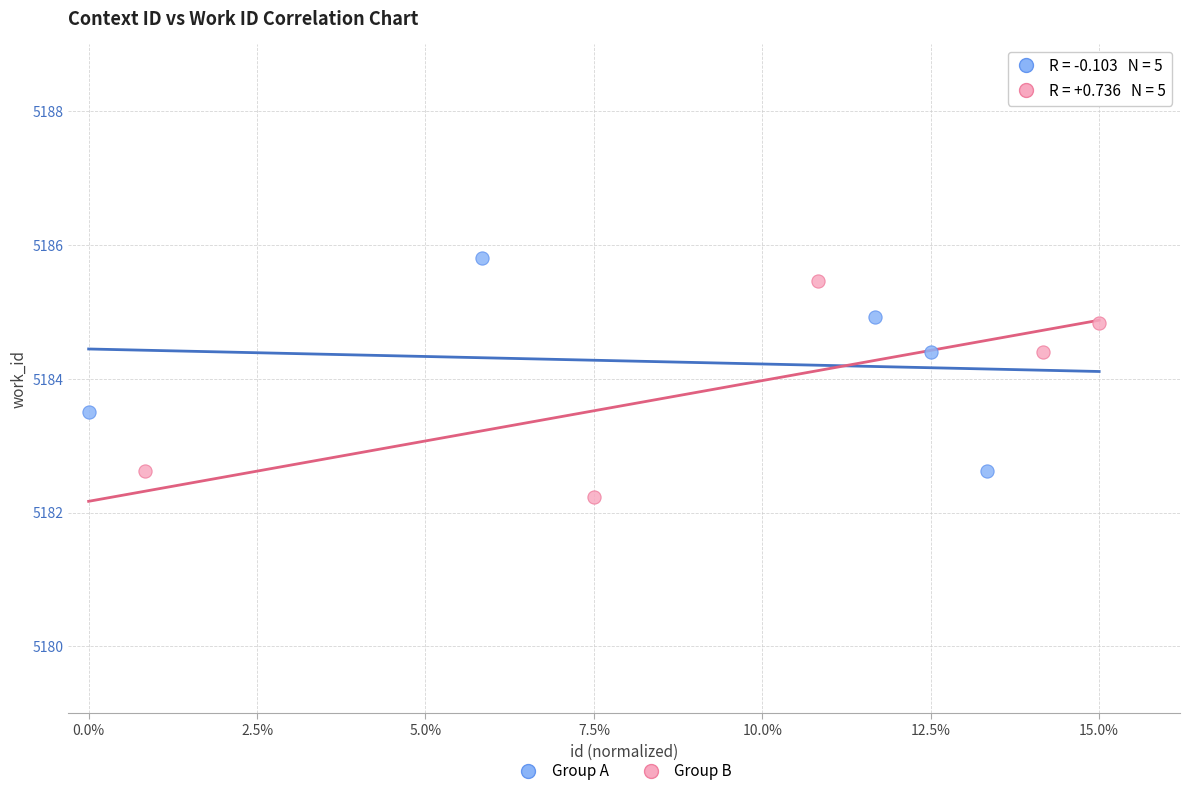

Which series contains the highest Y value?

Group A